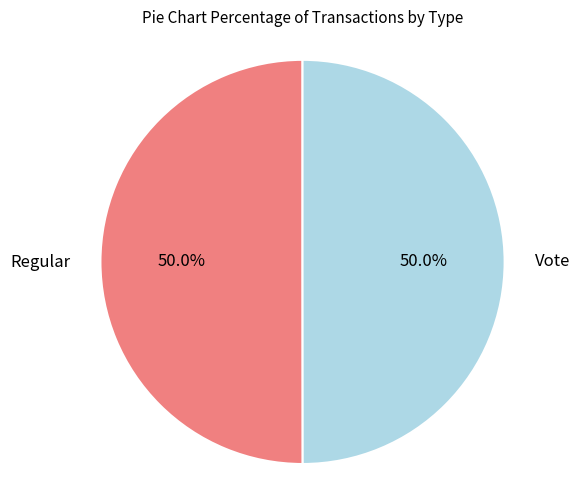

What percentage do Vote and Regular together represent?

100.0%